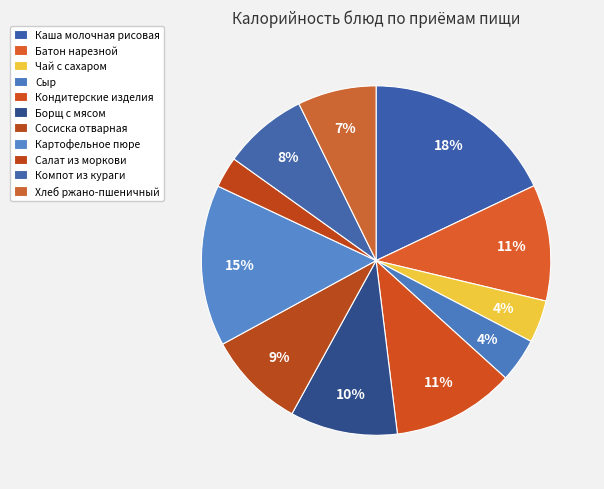

Is it true that Сыр is 9% of the pie?

False